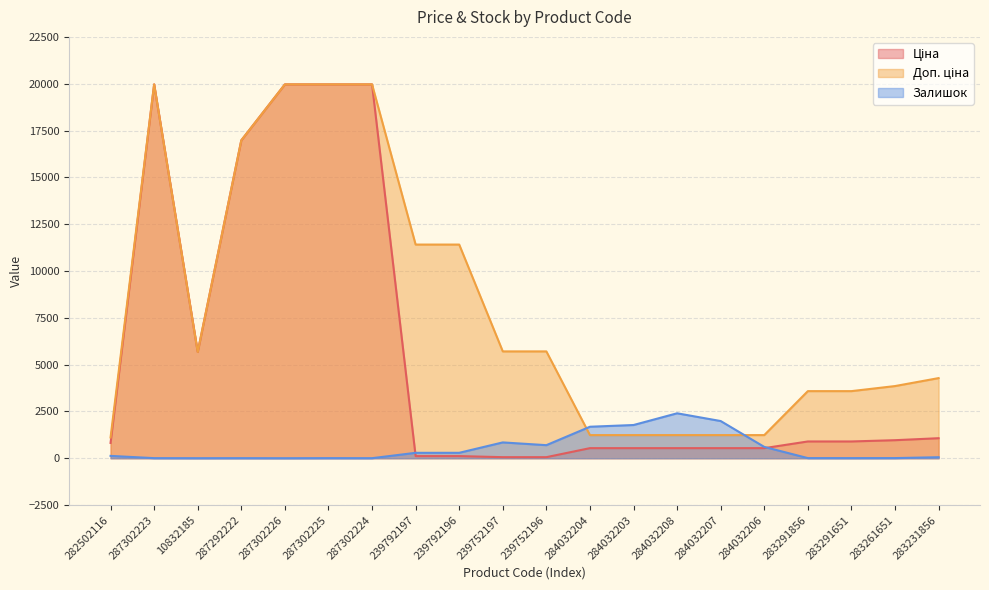

What is the sum of the Доп. ціна values at 283231856 and 283291651?

7862.7